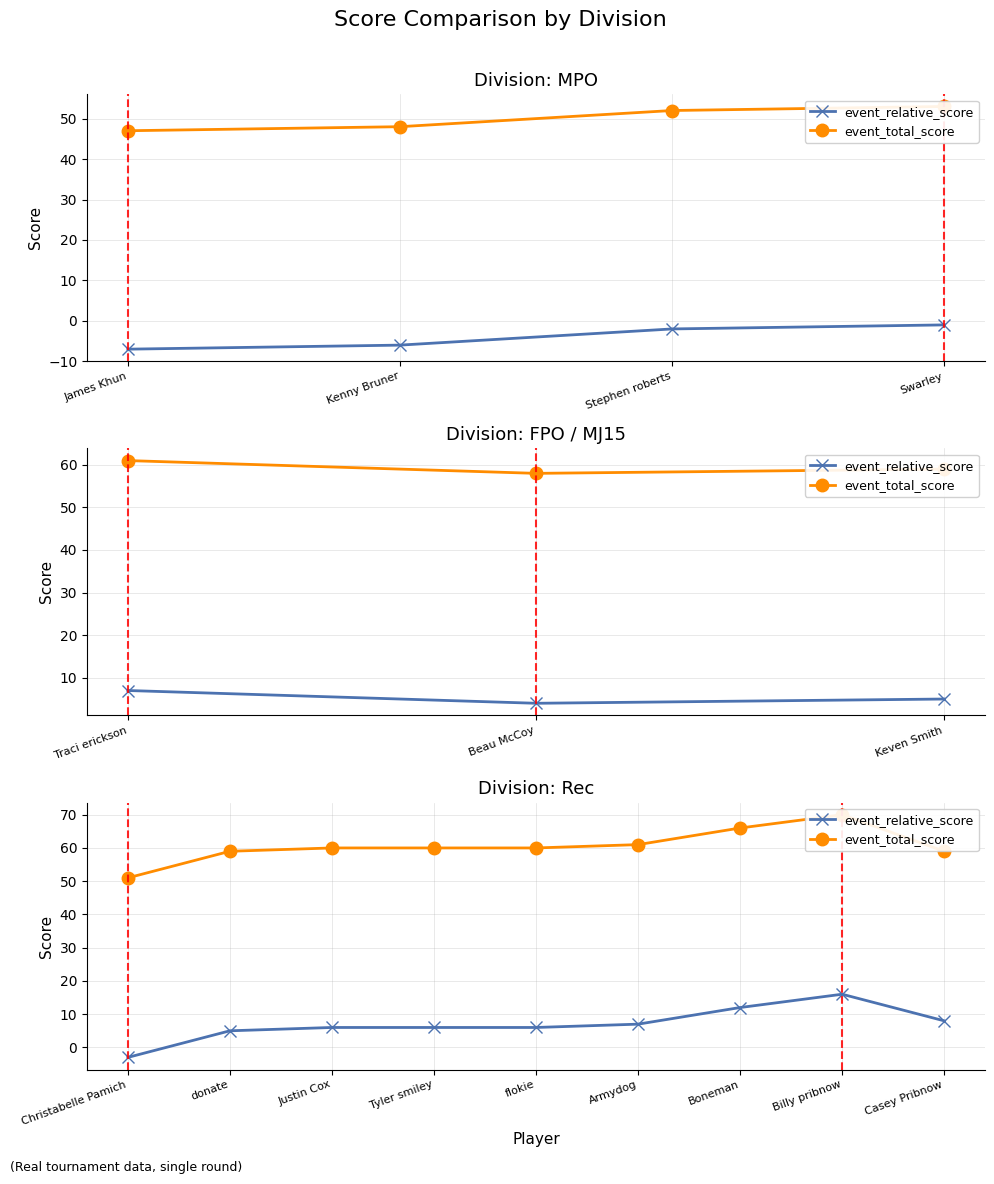

Is it true that event_total_score equals 91 at Casey Pribnow?

False